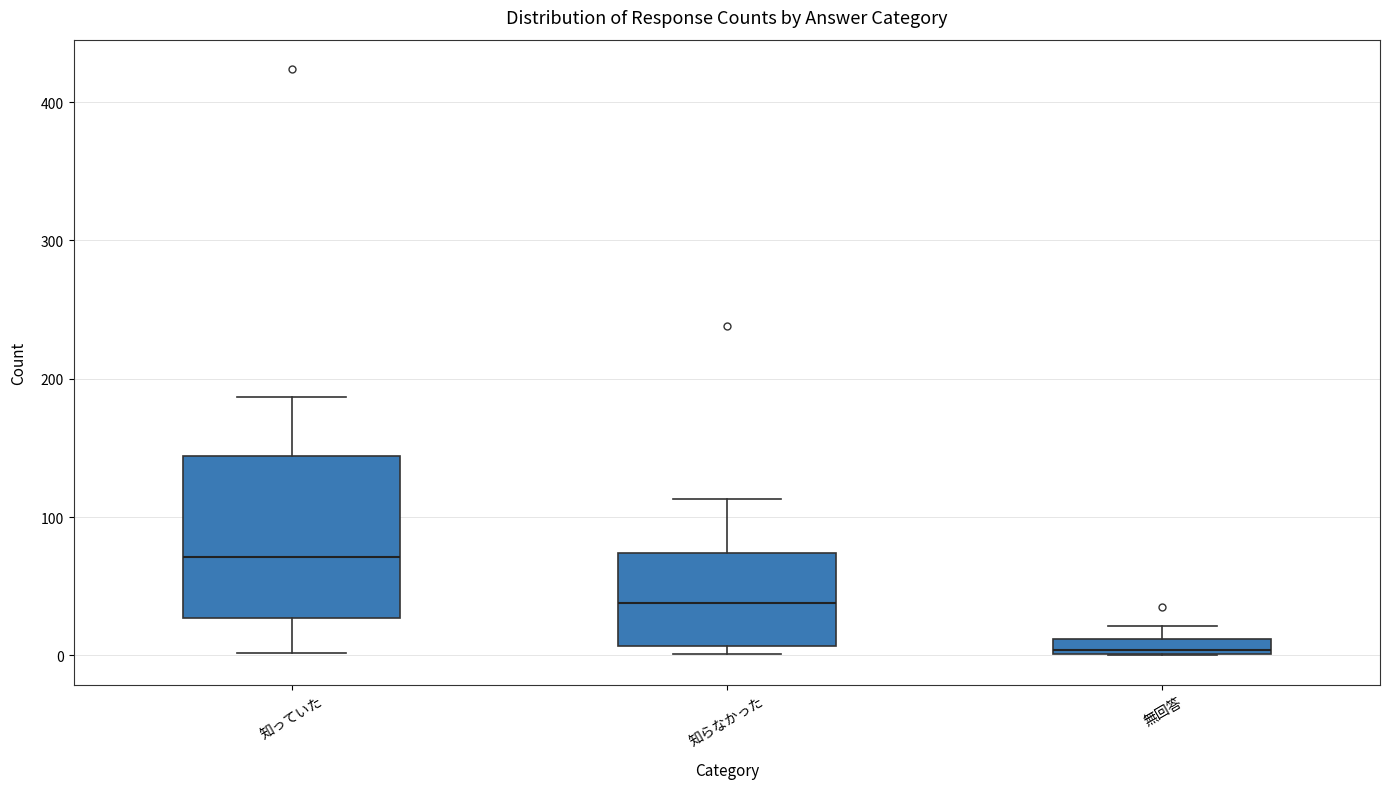

Where does the median line of the box for 知らなかった sit on the y-axis? The values are not printed on the chart, so give them approximately, as read against the axis.

40